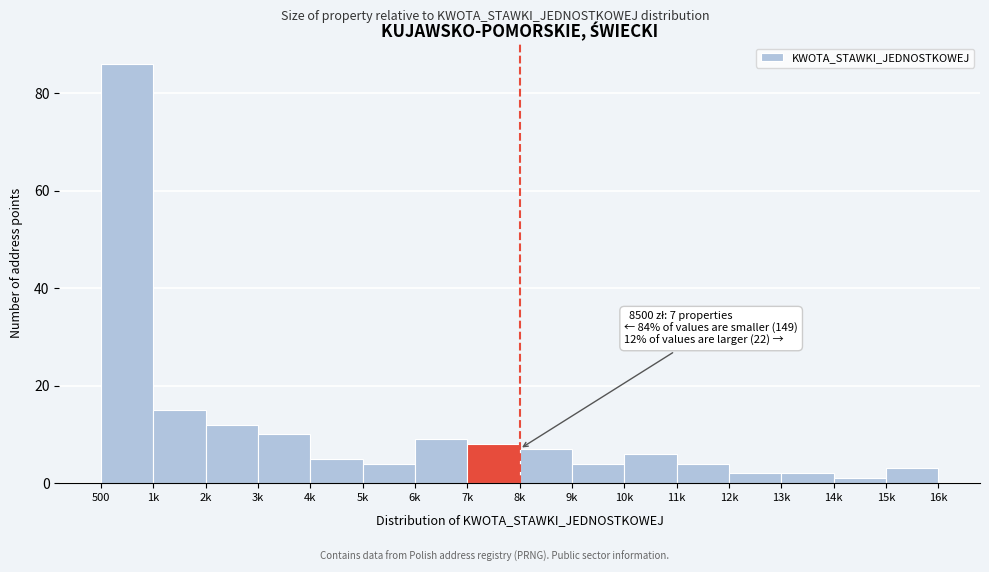

Reading left to right, transcribe all the data shown in this chart.

86	15	12	10	5	4	9	8	7	4	6	4	2	2	1	3